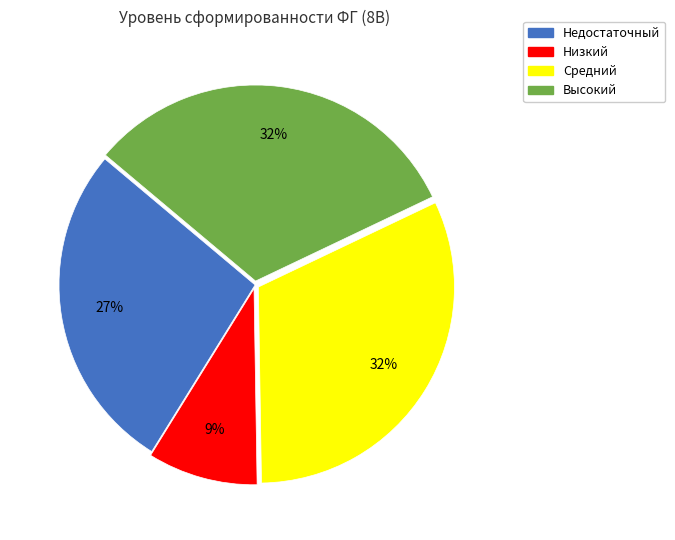

Does any single category account for the majority?

No